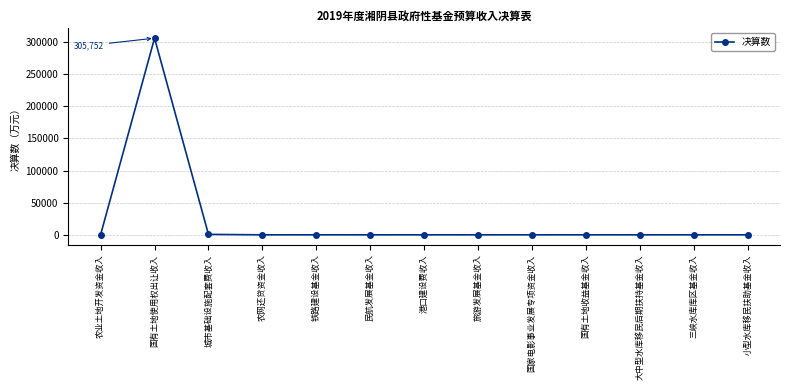

Does the chart display data point markers on the line(s)?

Yes